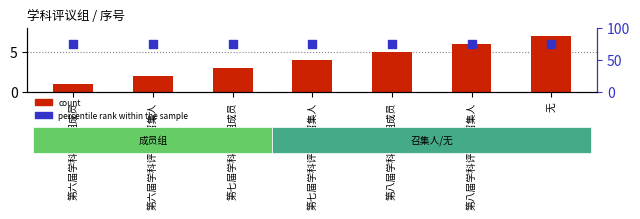

At how many categories does at least one series exceed 64?

7